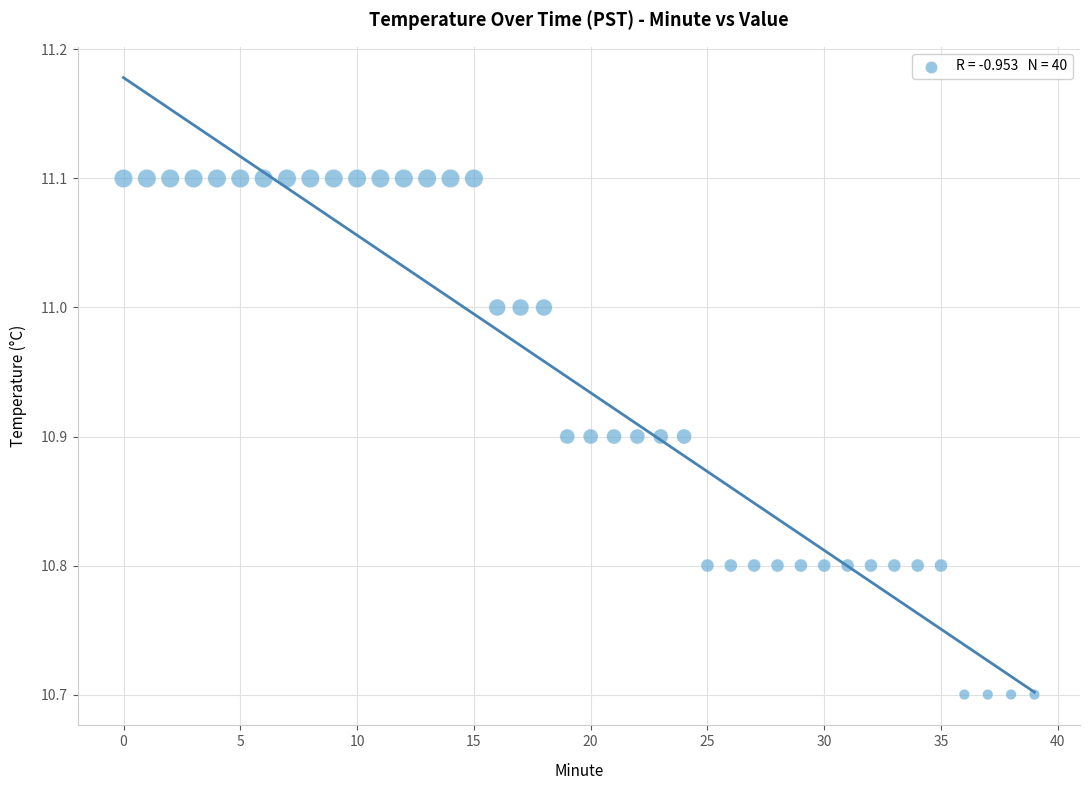

What is the range of Y values (max minus min)?

0.4